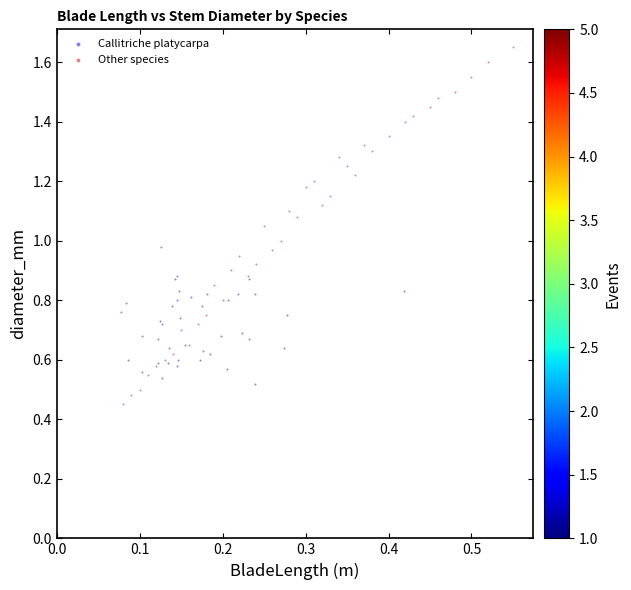

Which series reaches the maximum Y coordinate?

Other species